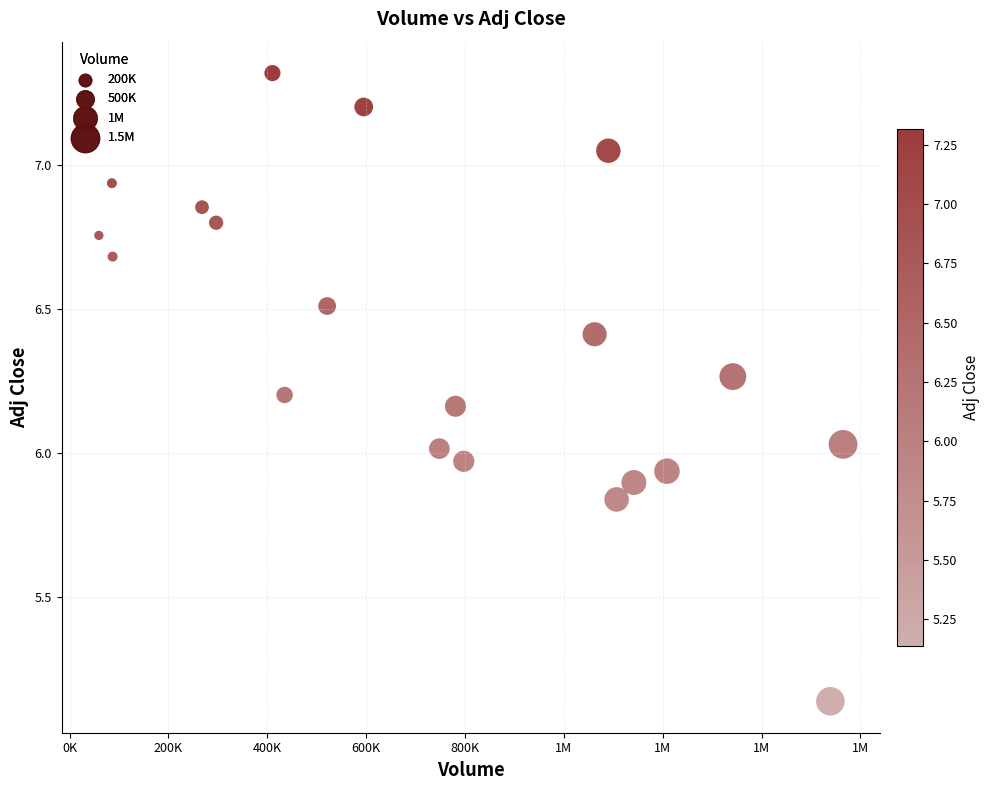

What is the range of X values (max minus min)?

1505800.0